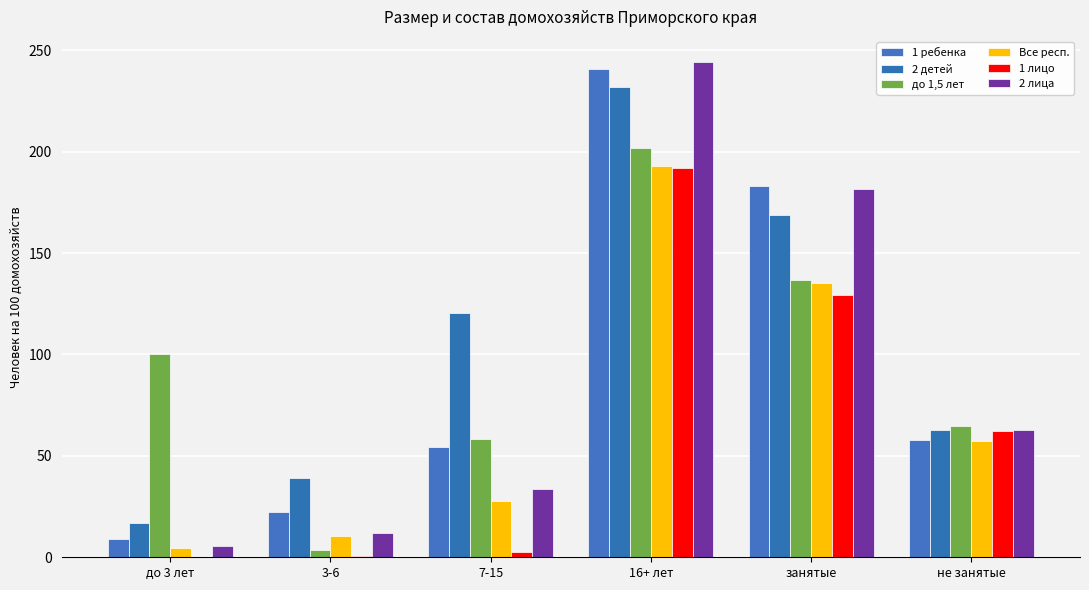

What is the maximum value for 2 лица?

244.4